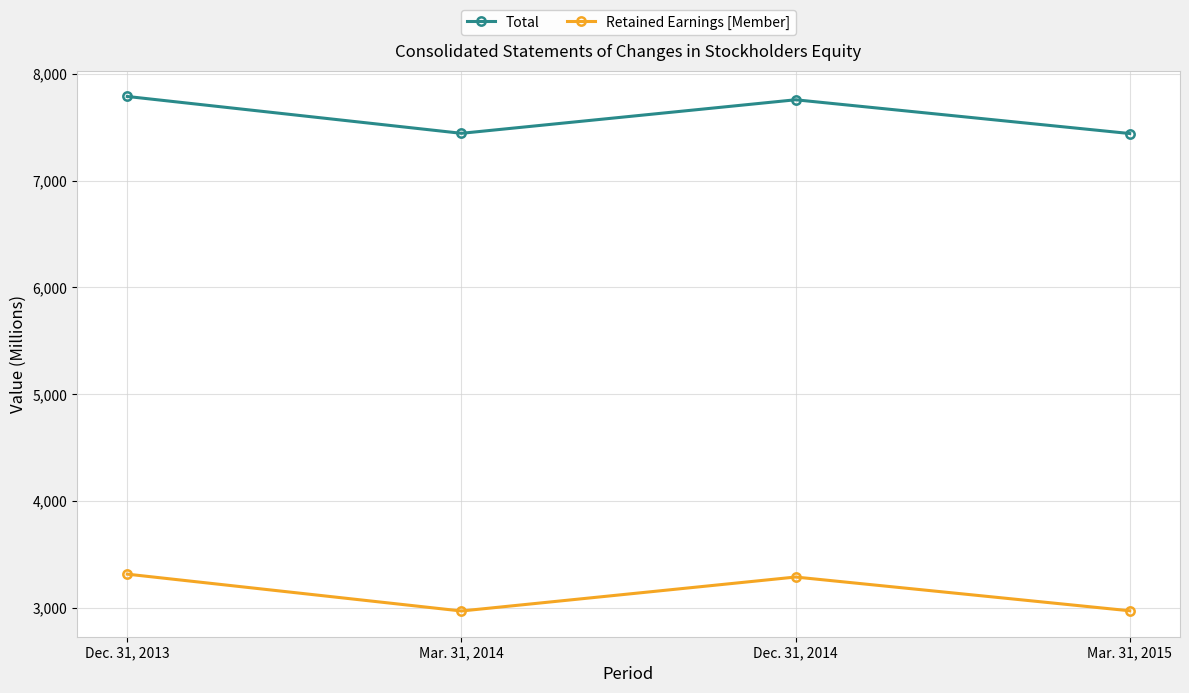

What is the smallest value displayed?

2970